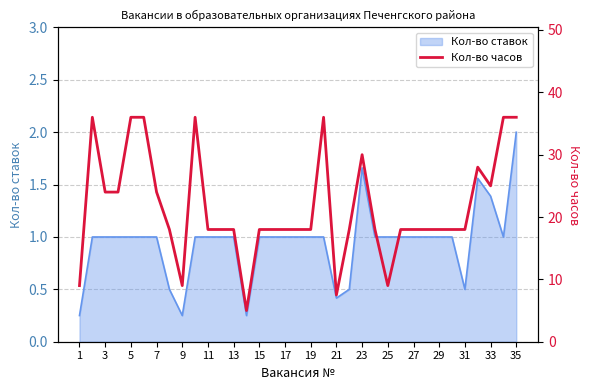

The Кол-во ставок series shows 1.0 at 11. True or false?

True